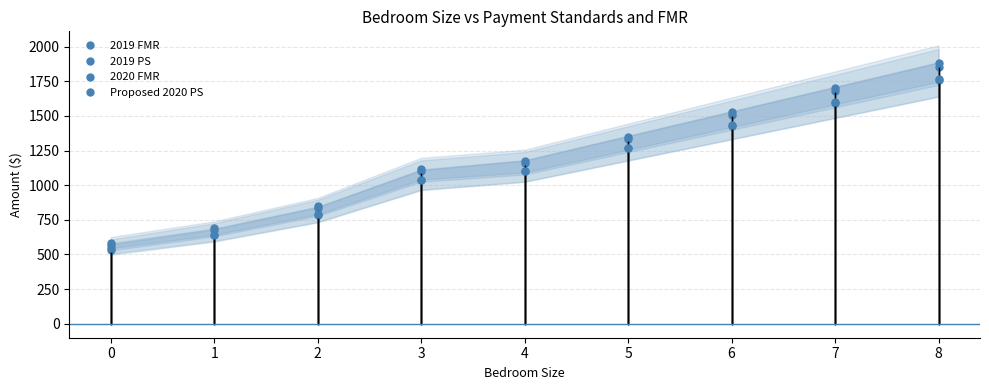

How many data points in 2019 PS are less than 1100?

4